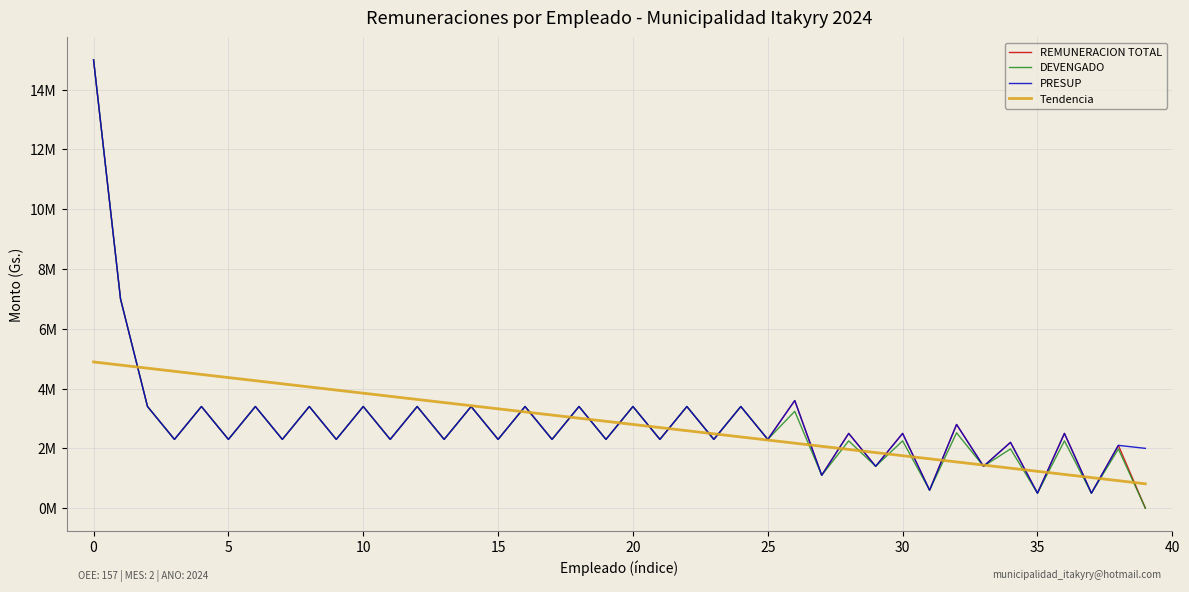

Which series has the largest total across all categories?

PRESUP